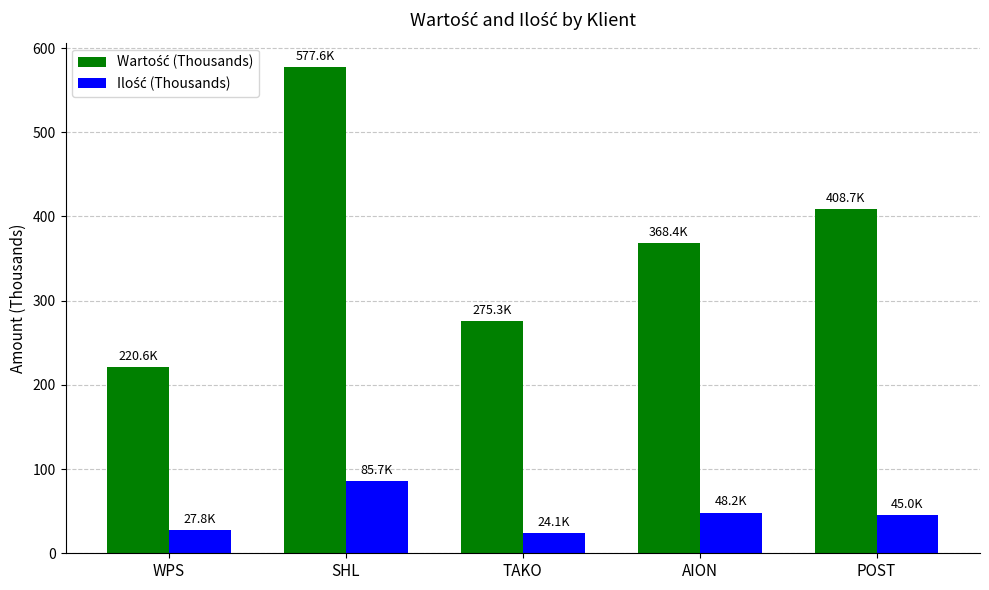

At which category does the chart reach its peak across all series?

SHL